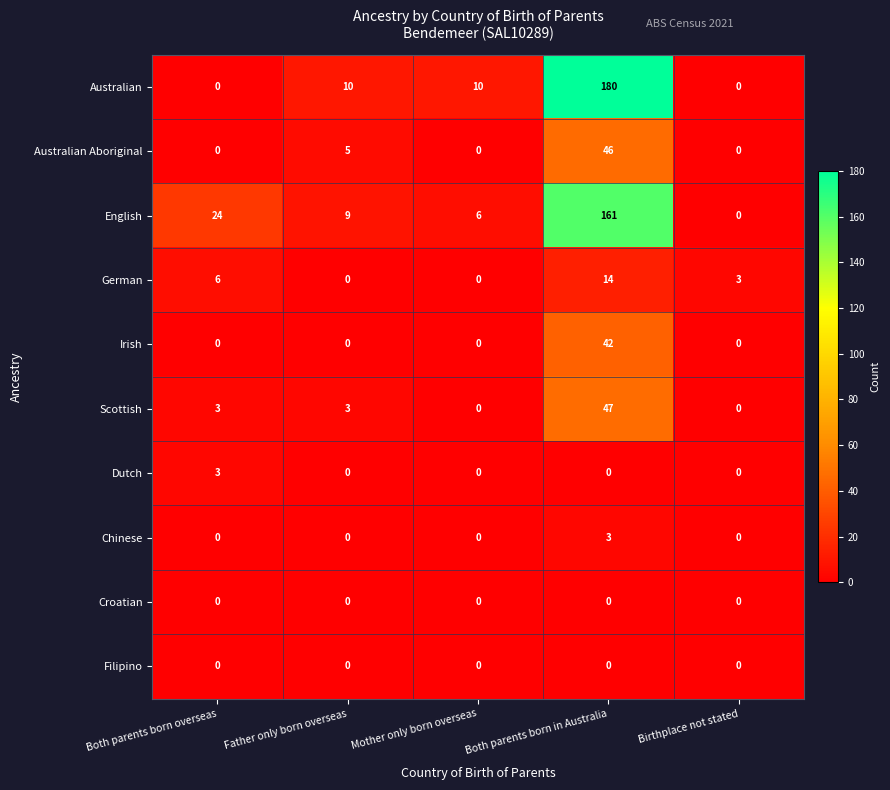

Between Both parents born overseas and Birthplace not stated, which series saw the biggest shift?

English